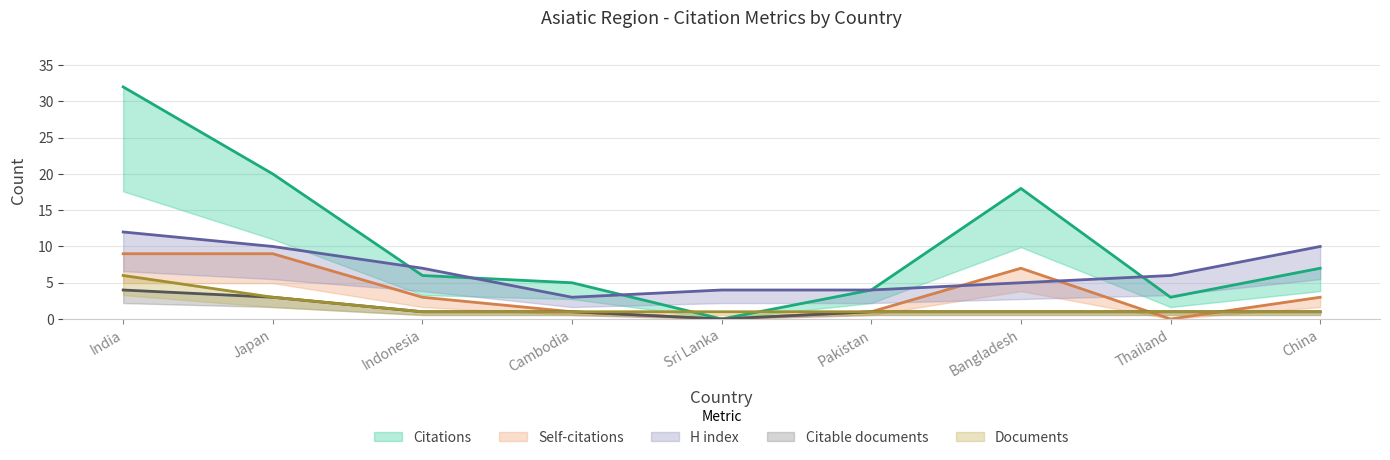

What is the difference between the maximum and minimum values in the Citations series?

32